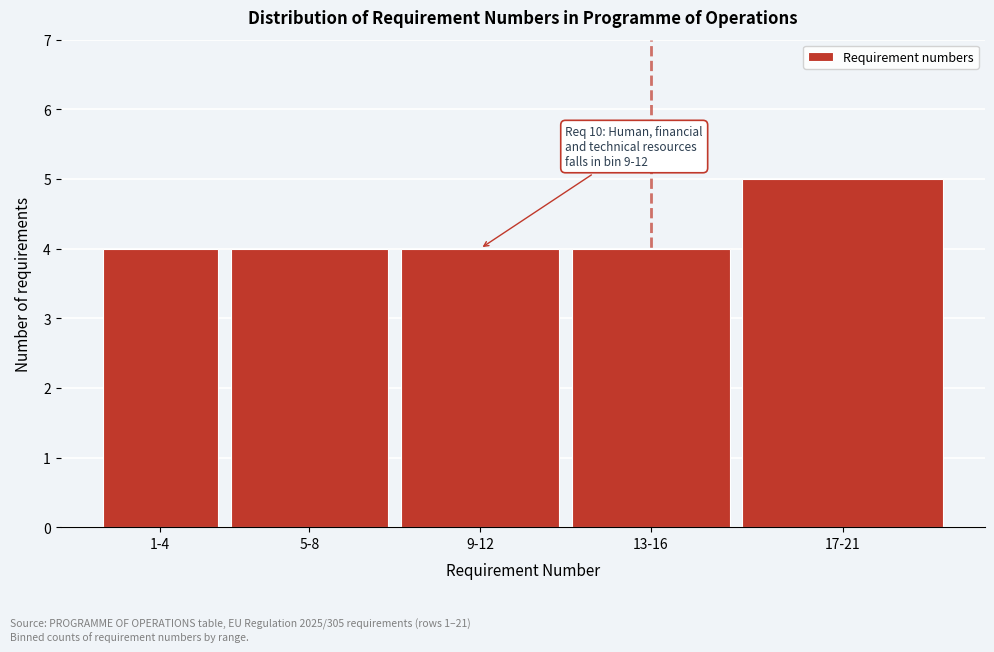

Reading left to right, transcribe all the data shown in this chart.

4	4	4	4	5